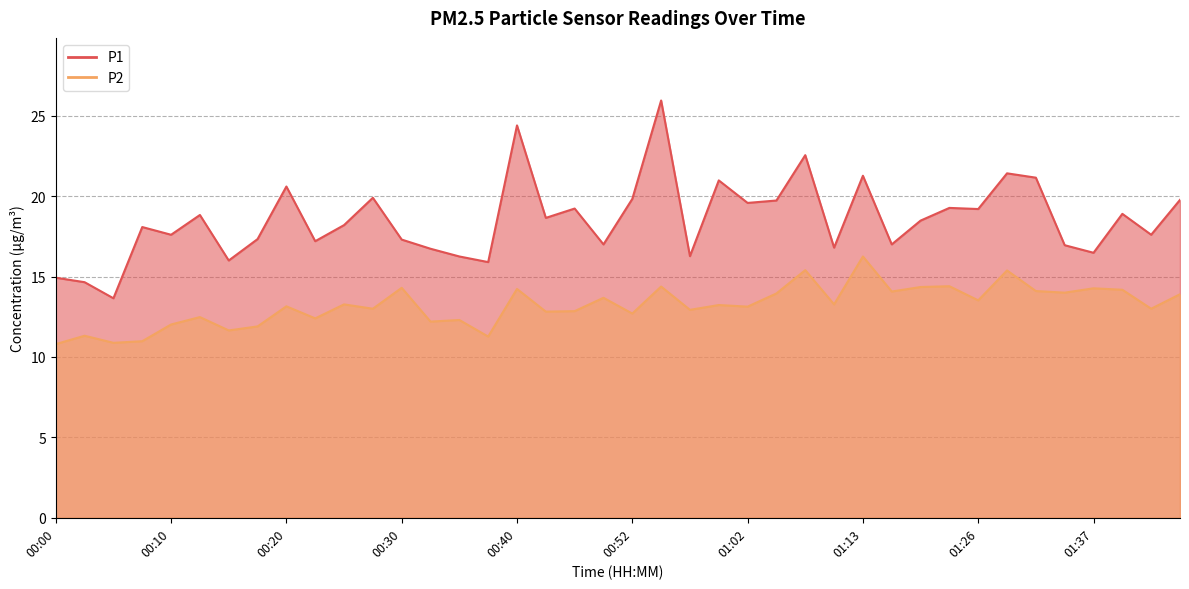

What is the difference between the P1 values at 01:18 and 00:13?

0.3